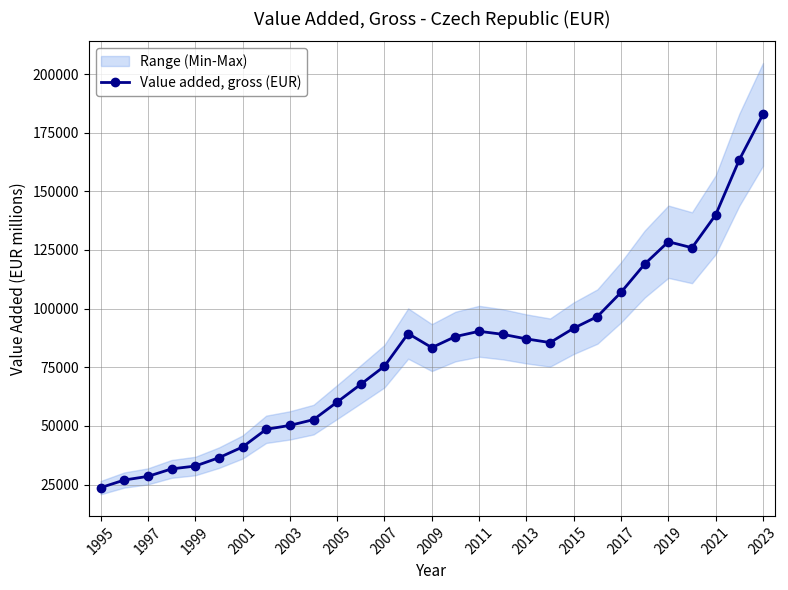

What is the difference between the maximum and minimum values?

159153.1